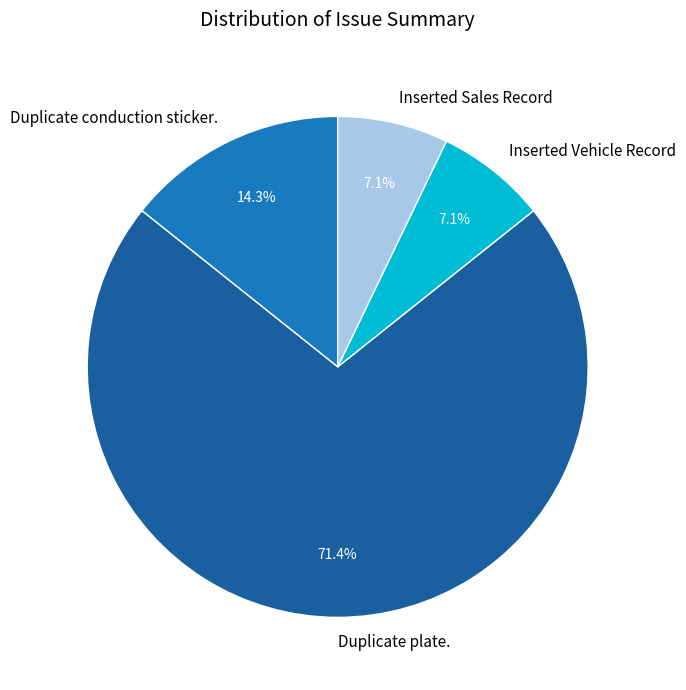

What portion of the pie excludes Duplicate conduction sticker.?

85.7%